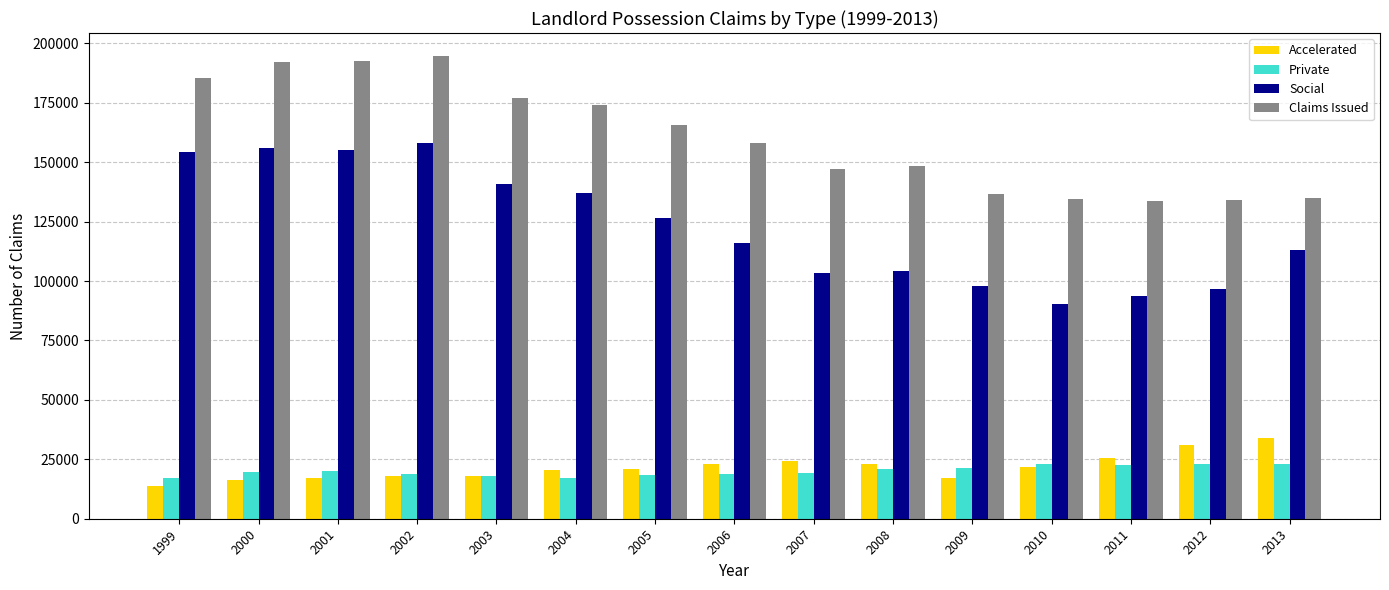

True or false: Social has a value of 141008 at 2003.

True